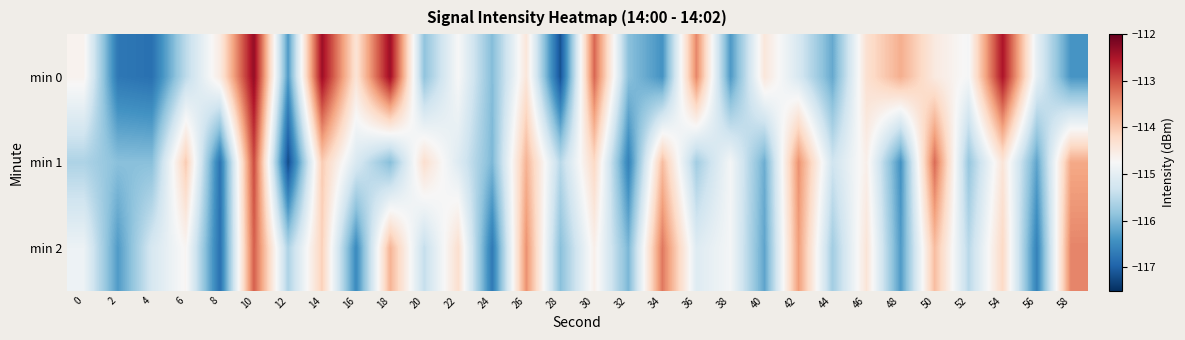

Count the number of categories in the chart.

30